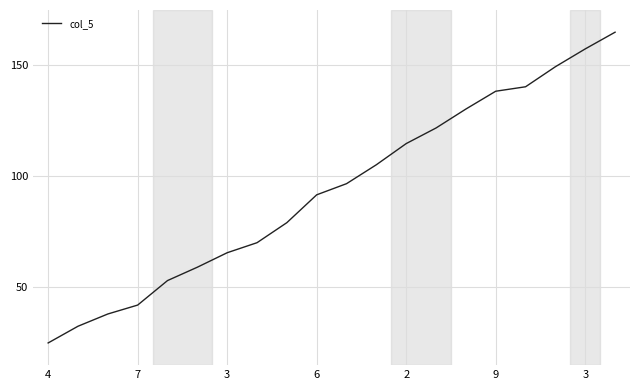

What is the greatest value displayed?

165.0